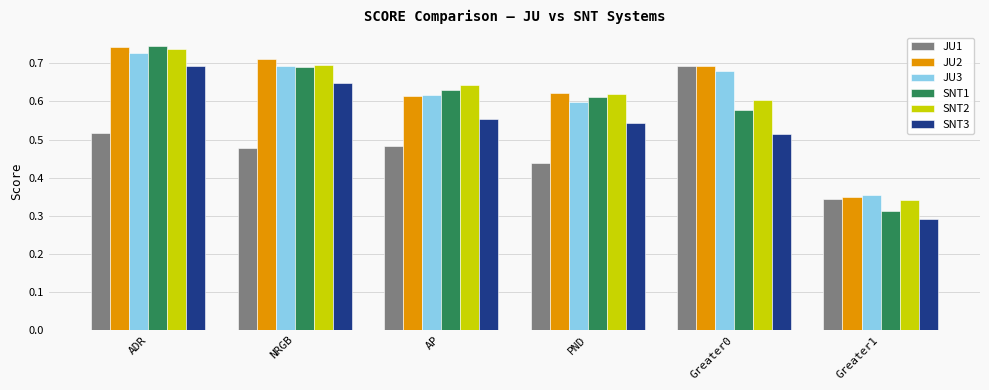

What is the sum of all JU3 values?

3.7